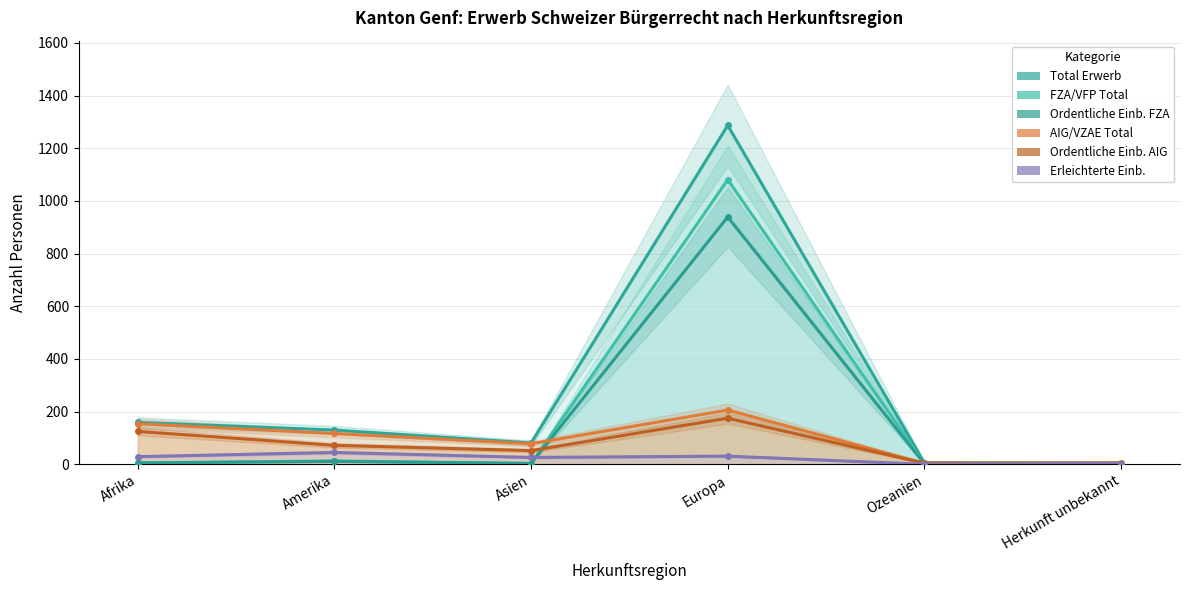

Where is the first local maximum for AIG/VZAE Total?

Europa